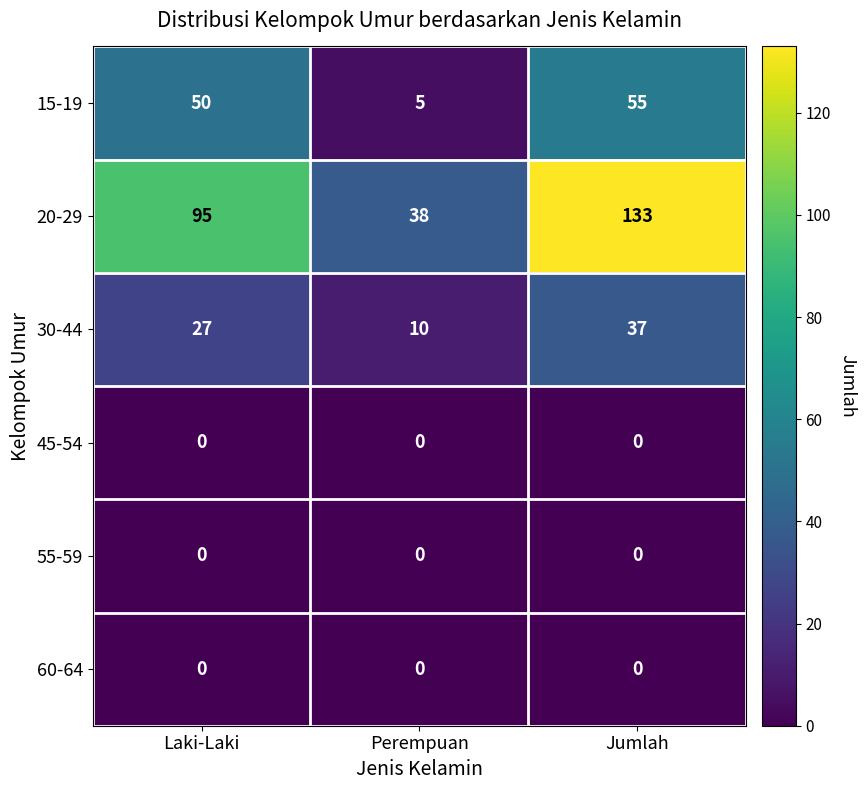

Which category has the lowest value in the 30-44 series?

Perempuan